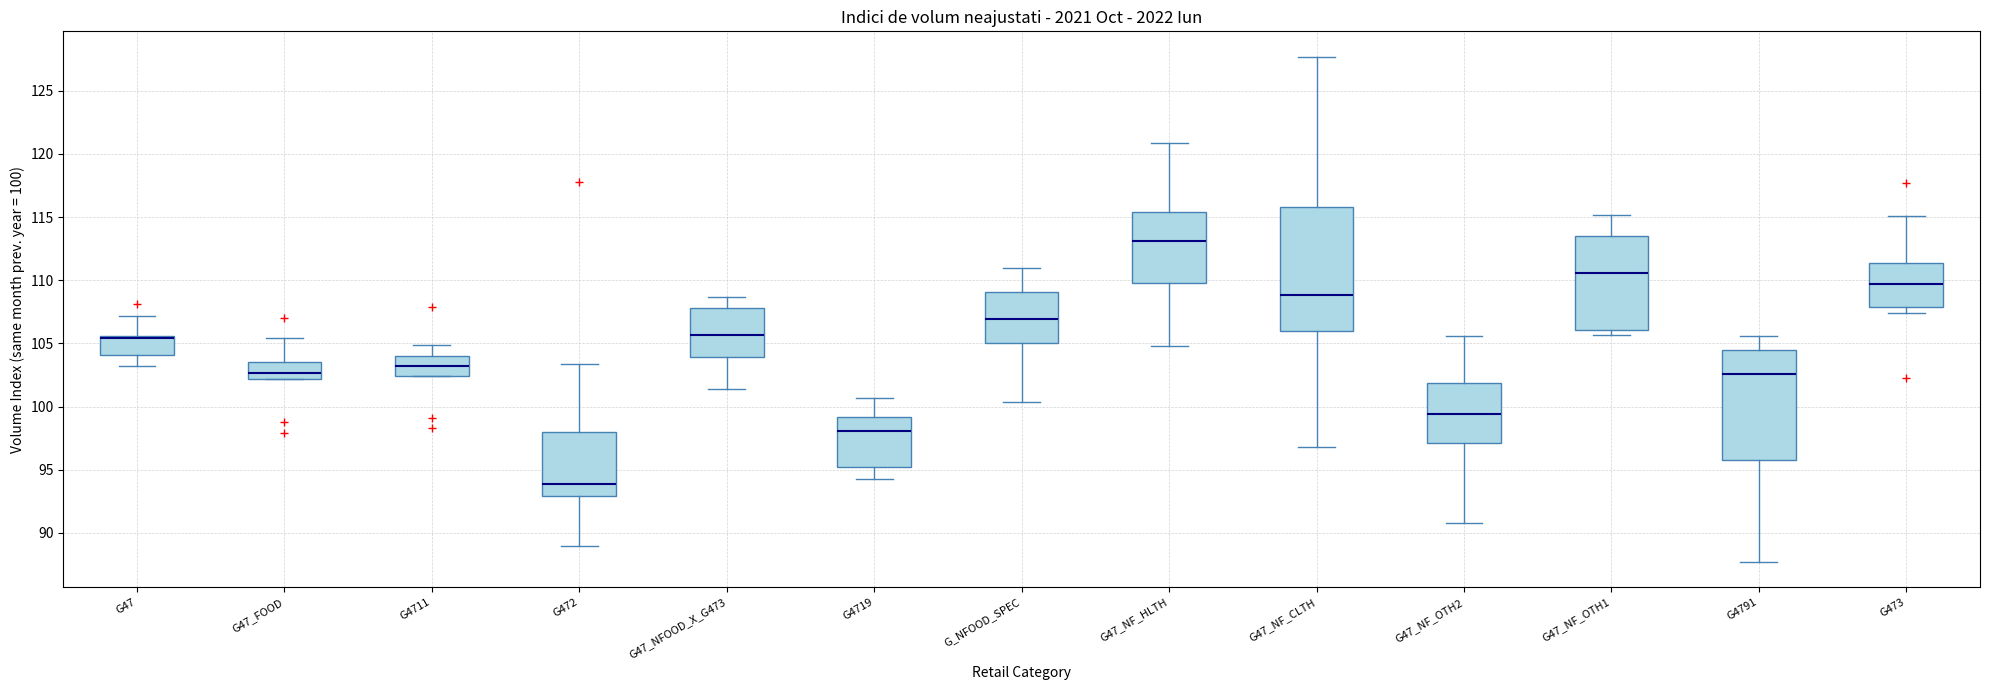

Where does the upper whisker of the box for G47_FOOD end on the y-axis? The values are not printed on the chart, so give them approximately, as read against the axis.

105.5